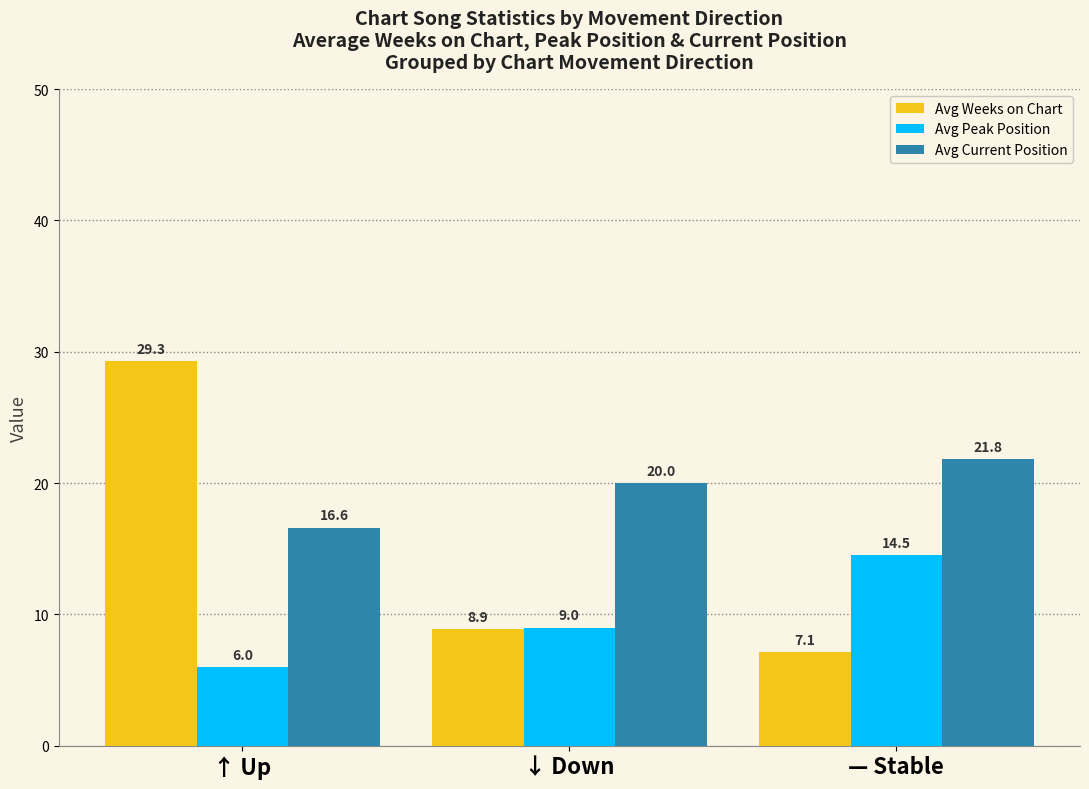

What is the sum of all Avg Current Position values?

58.4